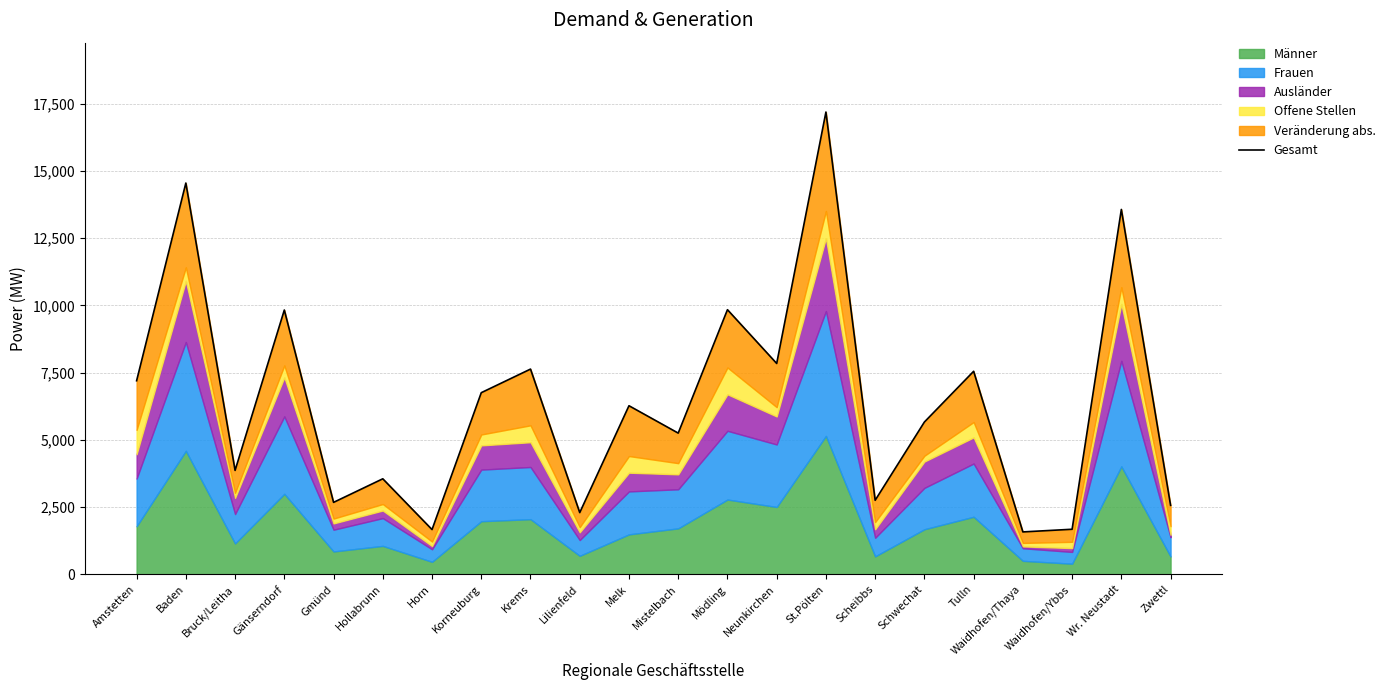

Between Baden and Lilienfeld, which is larger?

Baden